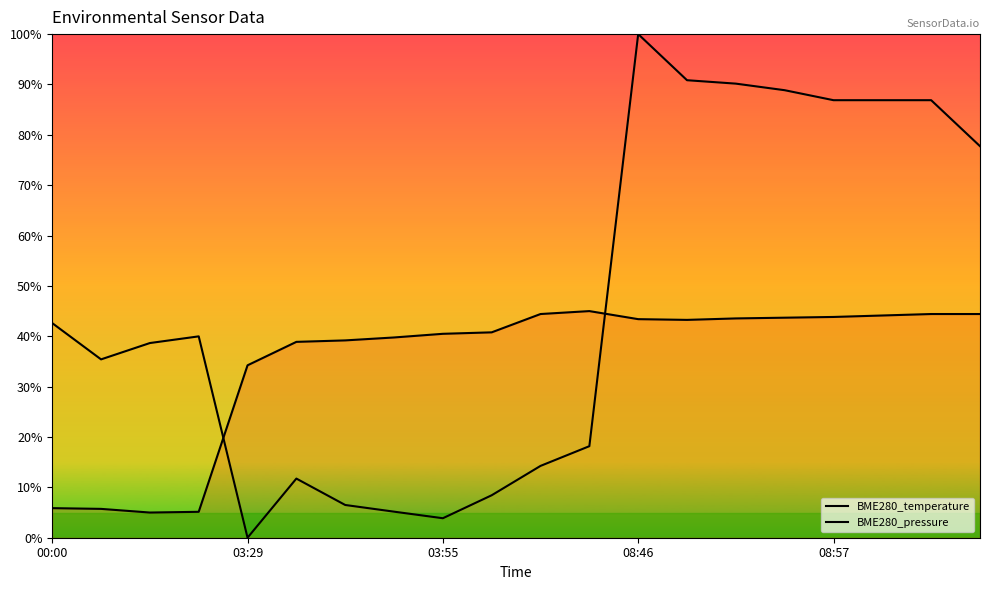

Does the chart display data point markers on the line(s)?

No